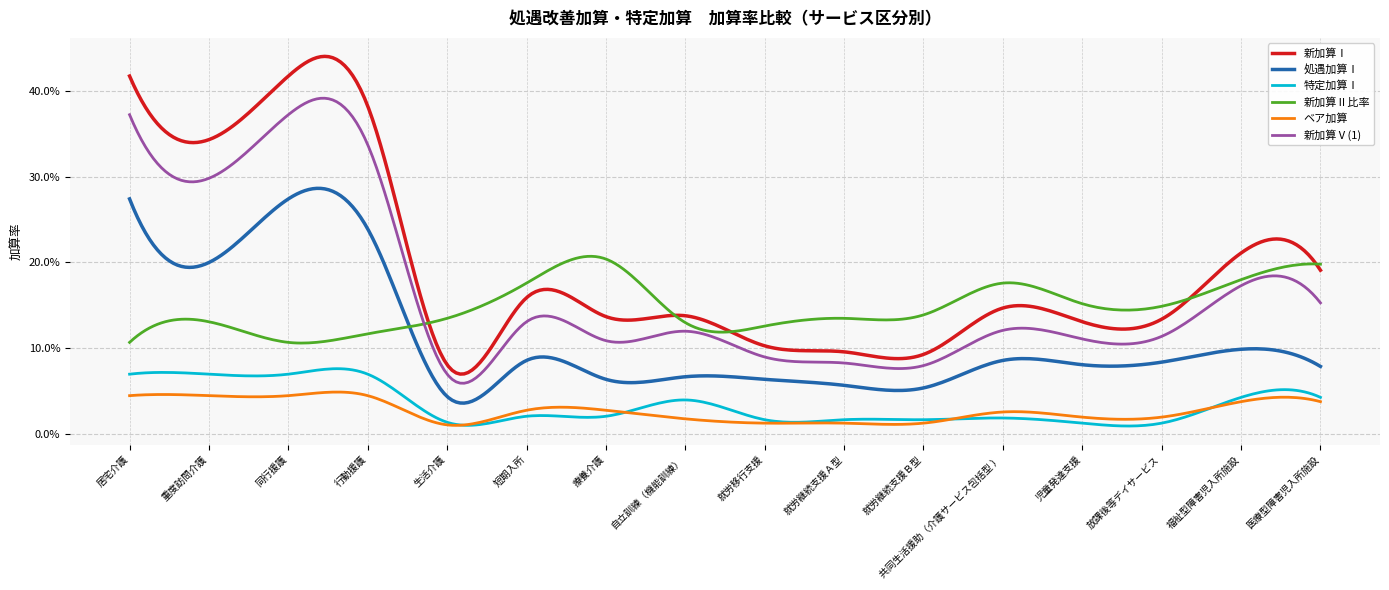

At which label does 新加算Ⅰ reach its peak?

居宅介護